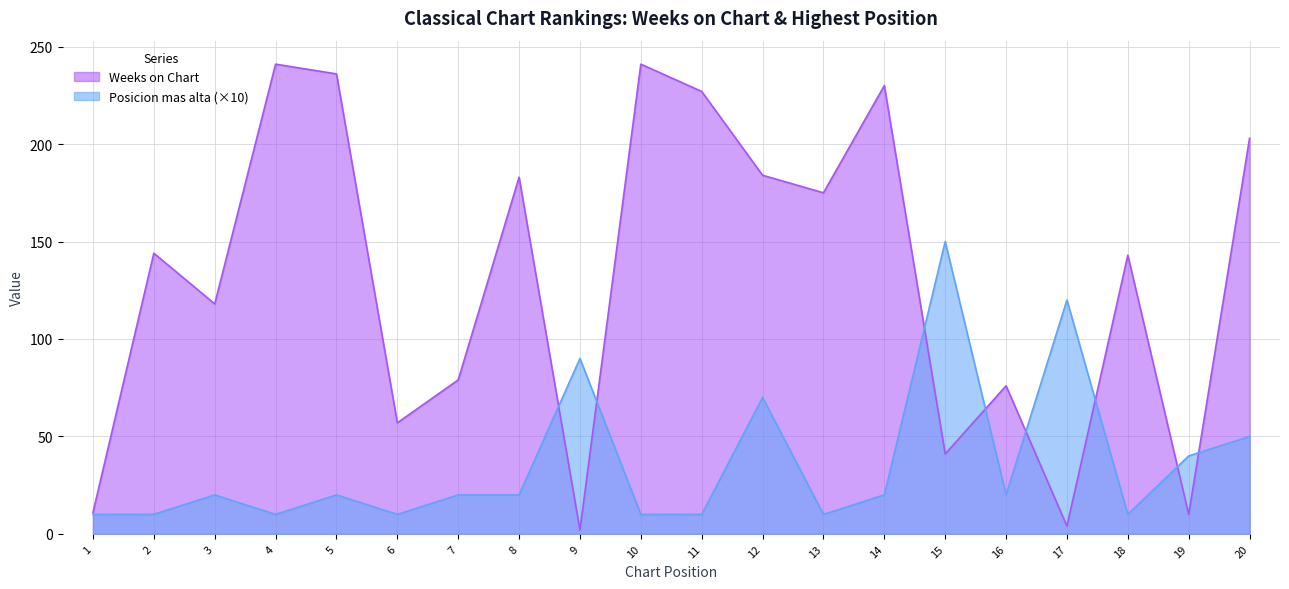

Reading right to left, transcribe all the data shown in this chart.

Weeks on Chart: 203	10	143	4	76	41	230	175	184	227	241	2	183	79	57	236	241	118	144	11
Posicion mas alta: 50	40	10	120	20	150	20	10	70	10	10	90	20	20	10	20	10	20	10	10